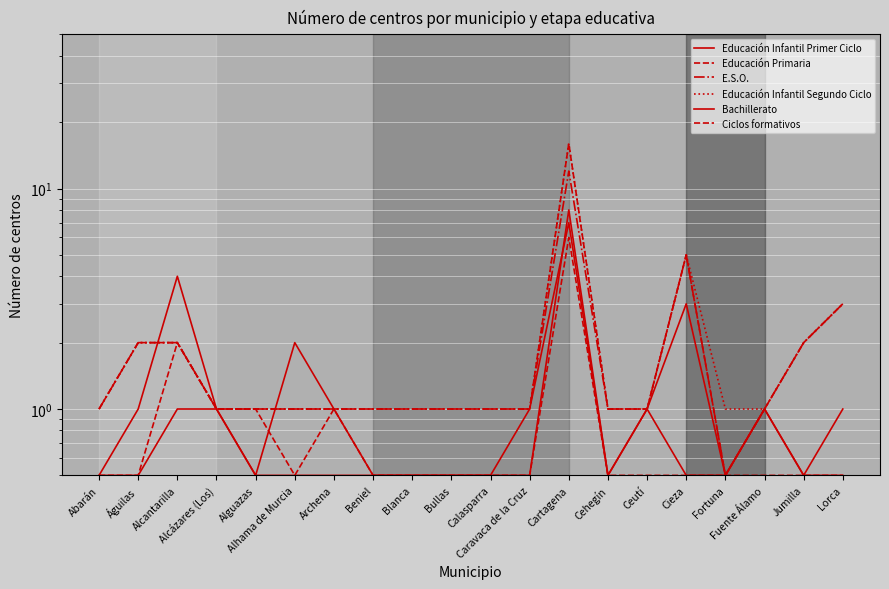

What is the label of the 8th point from the left?

Beniel